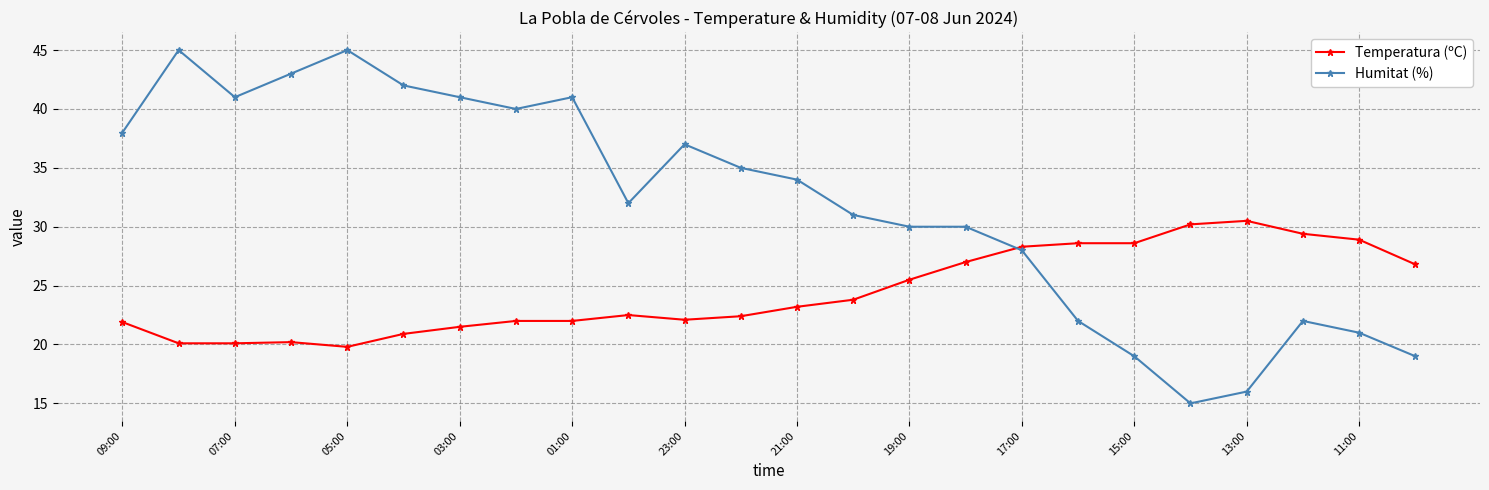

What are all the series names shown in the legend?

Temperatura (ºC), Humitat (%)